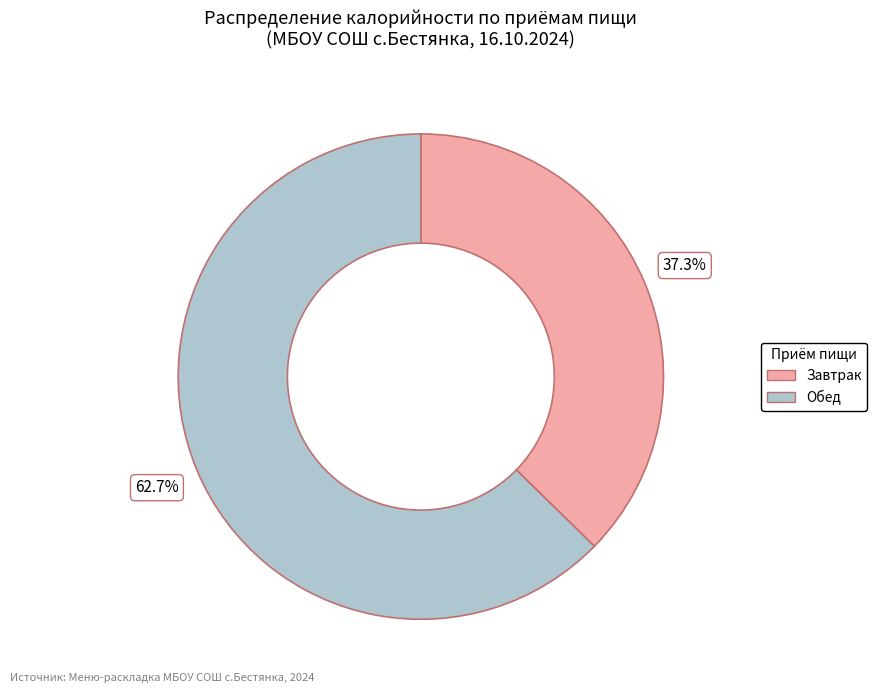

Is it true that Обед is 69% of the pie?

False